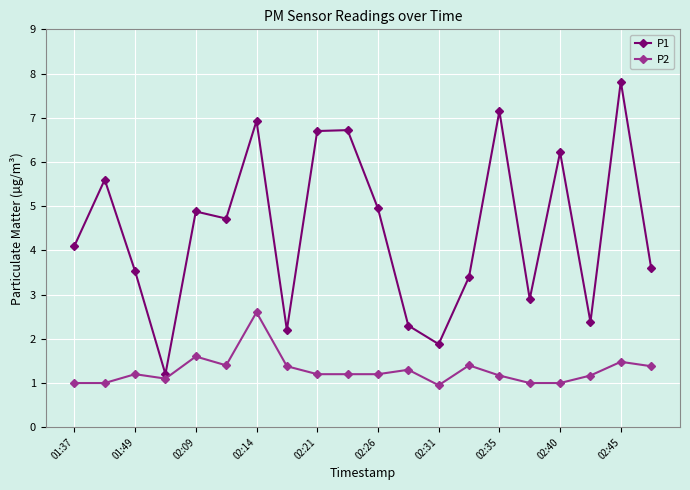

What is the difference between the second highest and second lowest values in the P2 series?

0.6